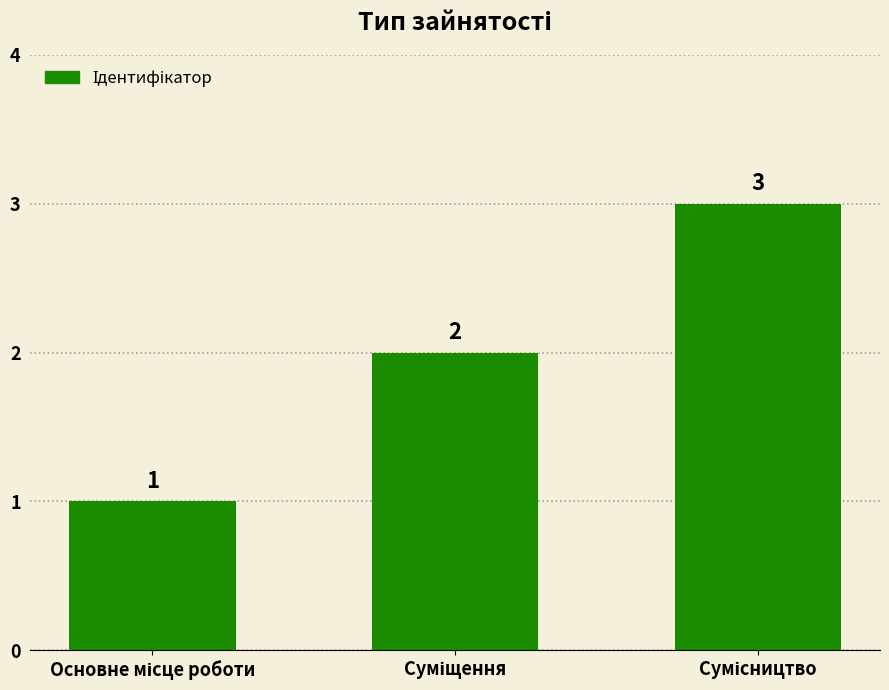

What is the average value?

2